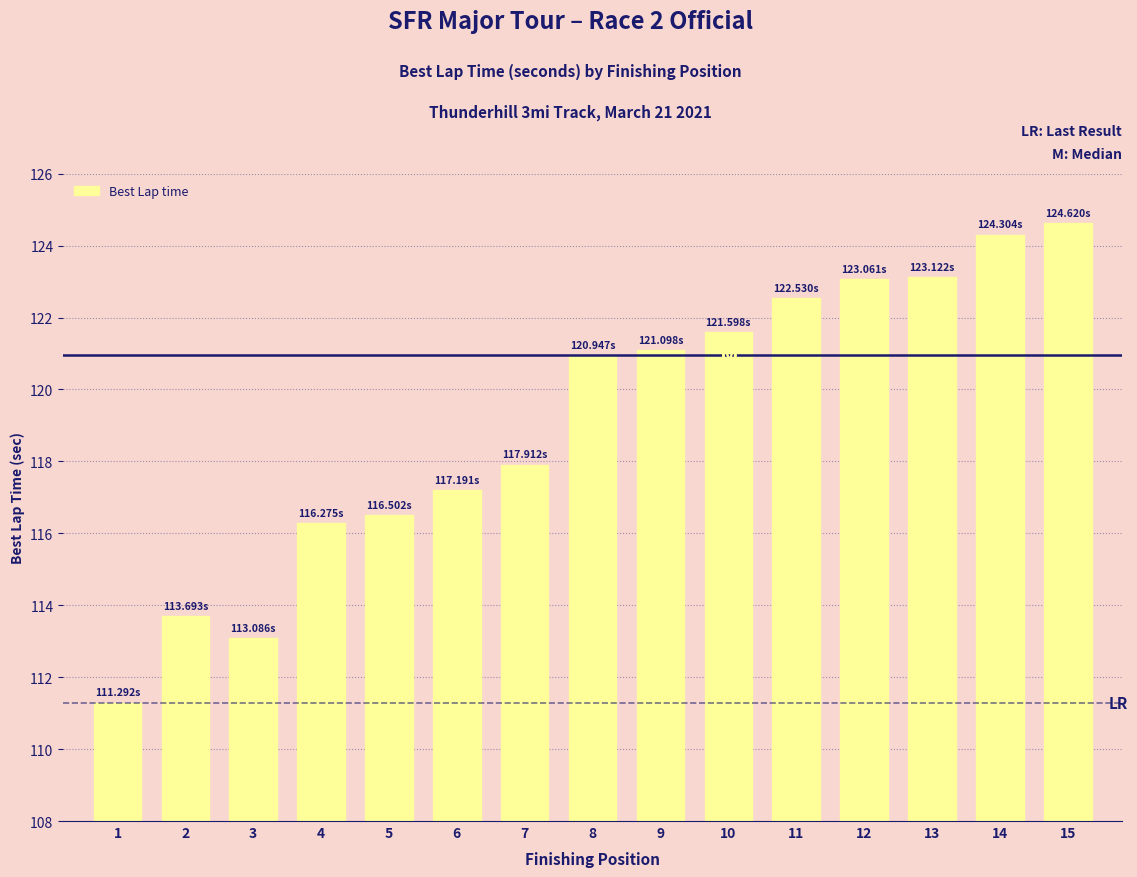

Where does the data first go above 120?

8